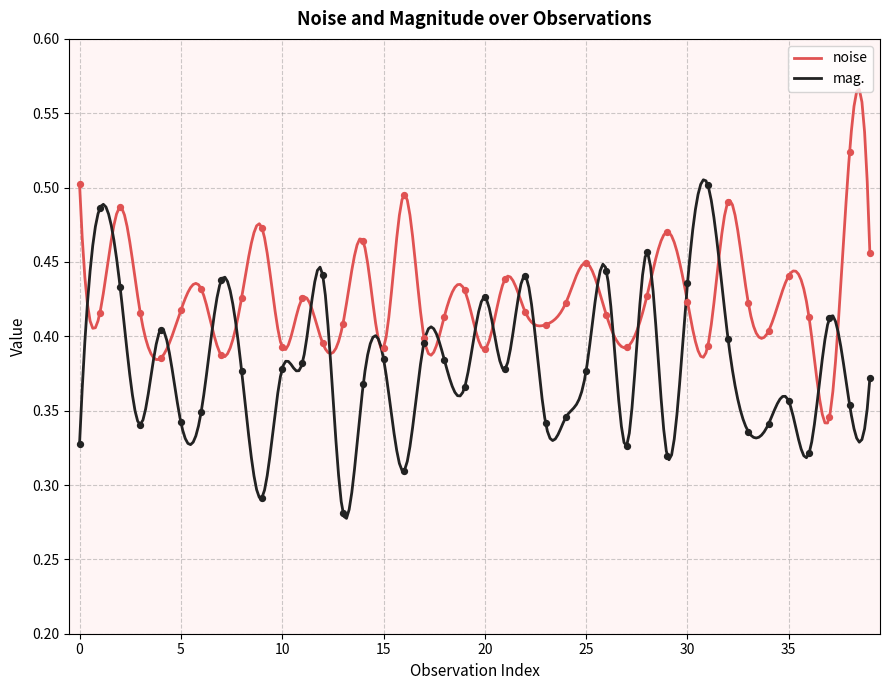

Which series reaches the minimum Y coordinate?

mag.